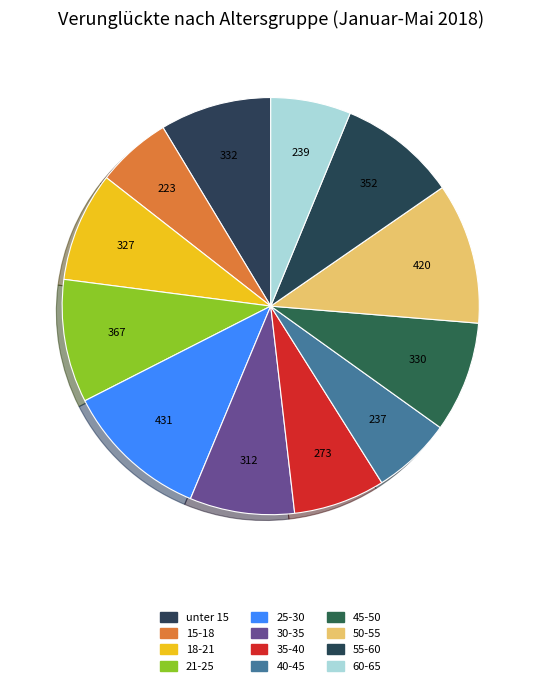

What is the smallest slice in the pie chart?

15-18